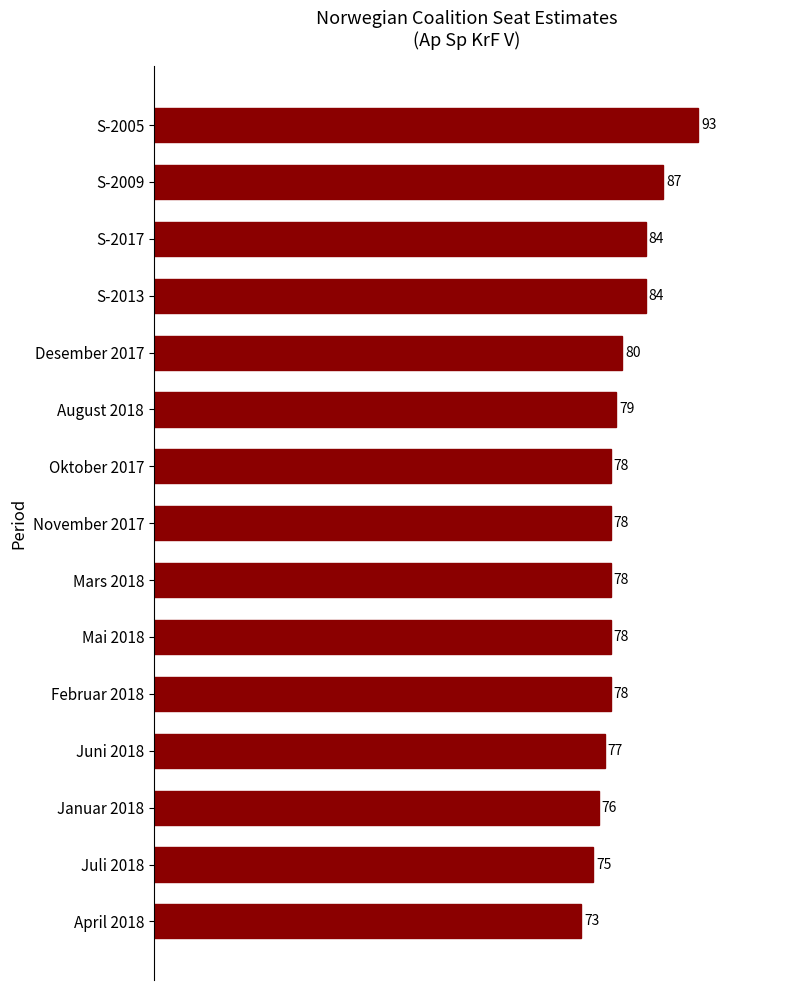

The chart shows a value of 123 at April 2018. True or false?

False